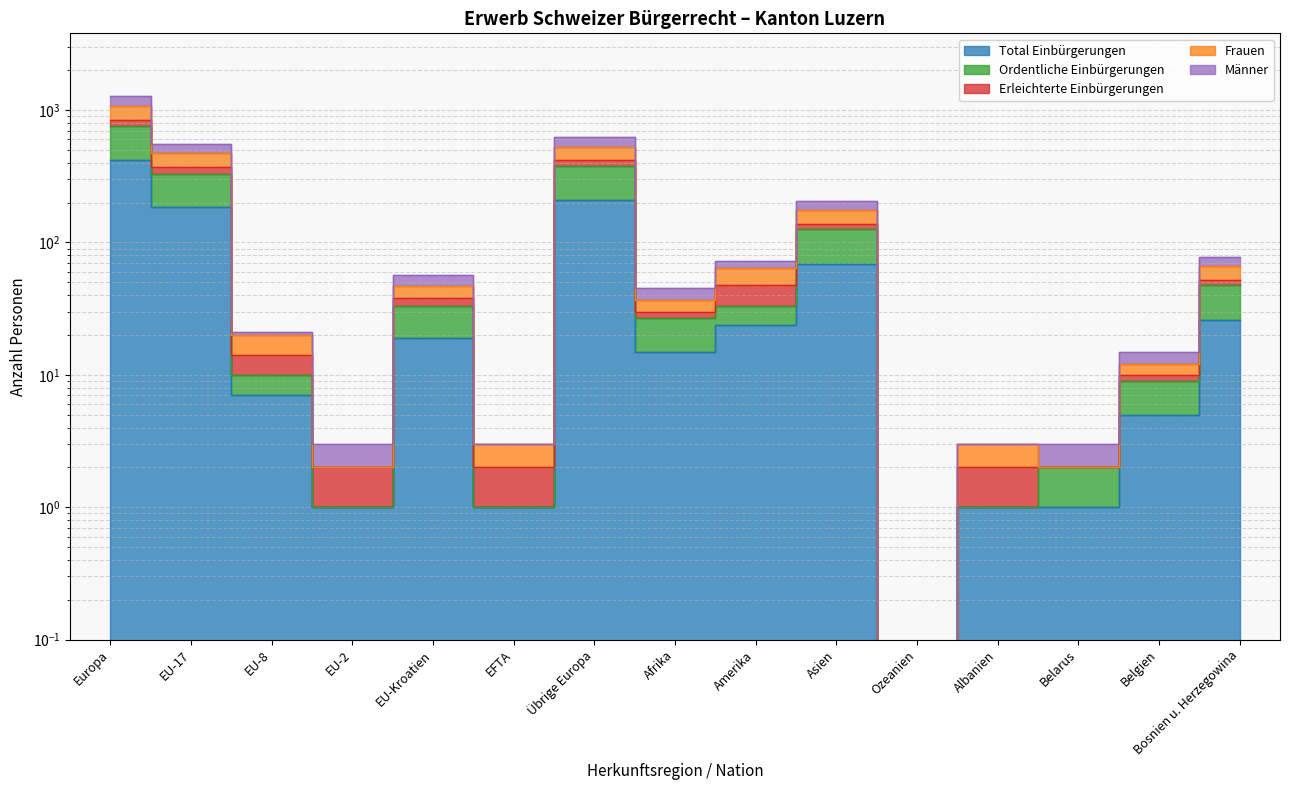

How many interior local valleys does the Total Einbürgerungen series have?

4